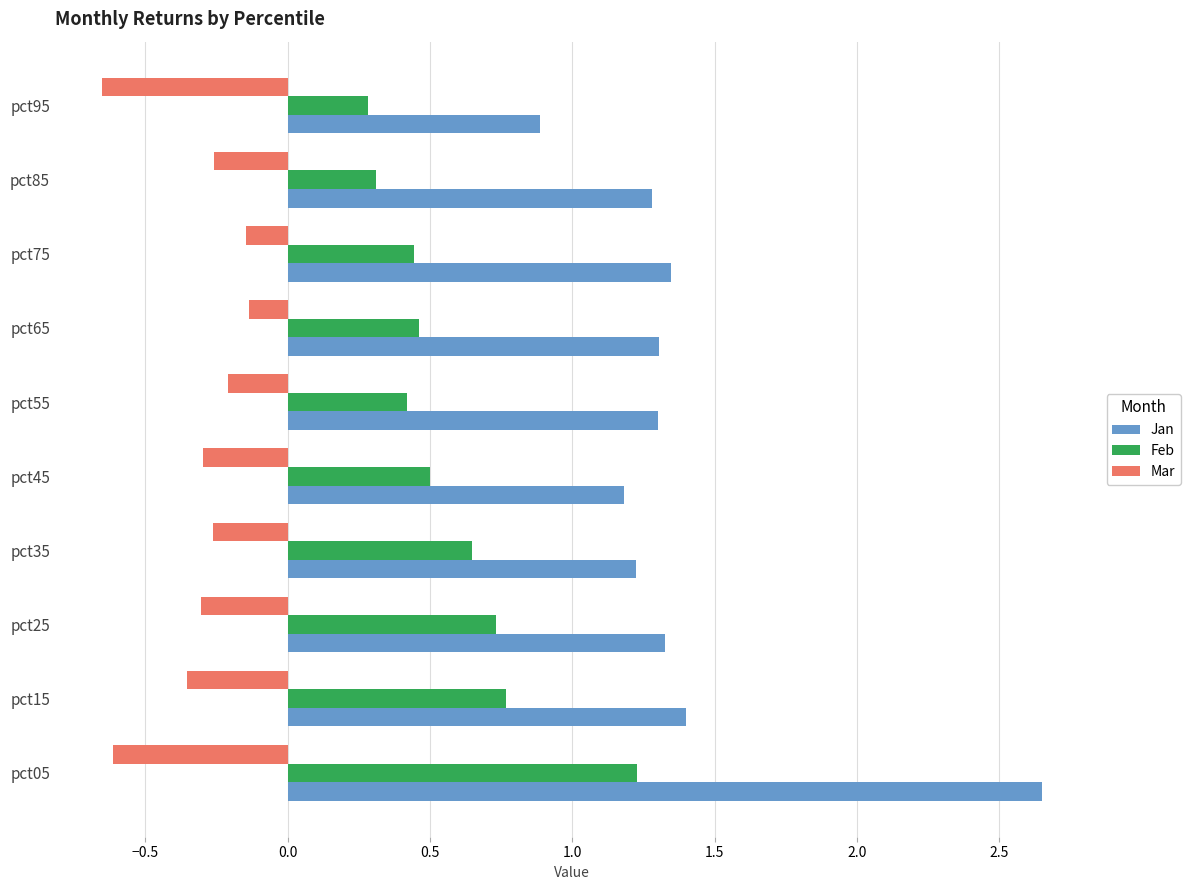

Which series has the largest total across all categories?

Jan